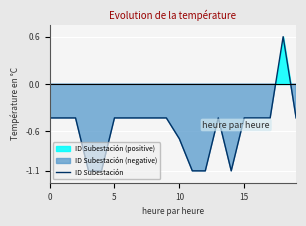

How many categories are shown in the chart?

20